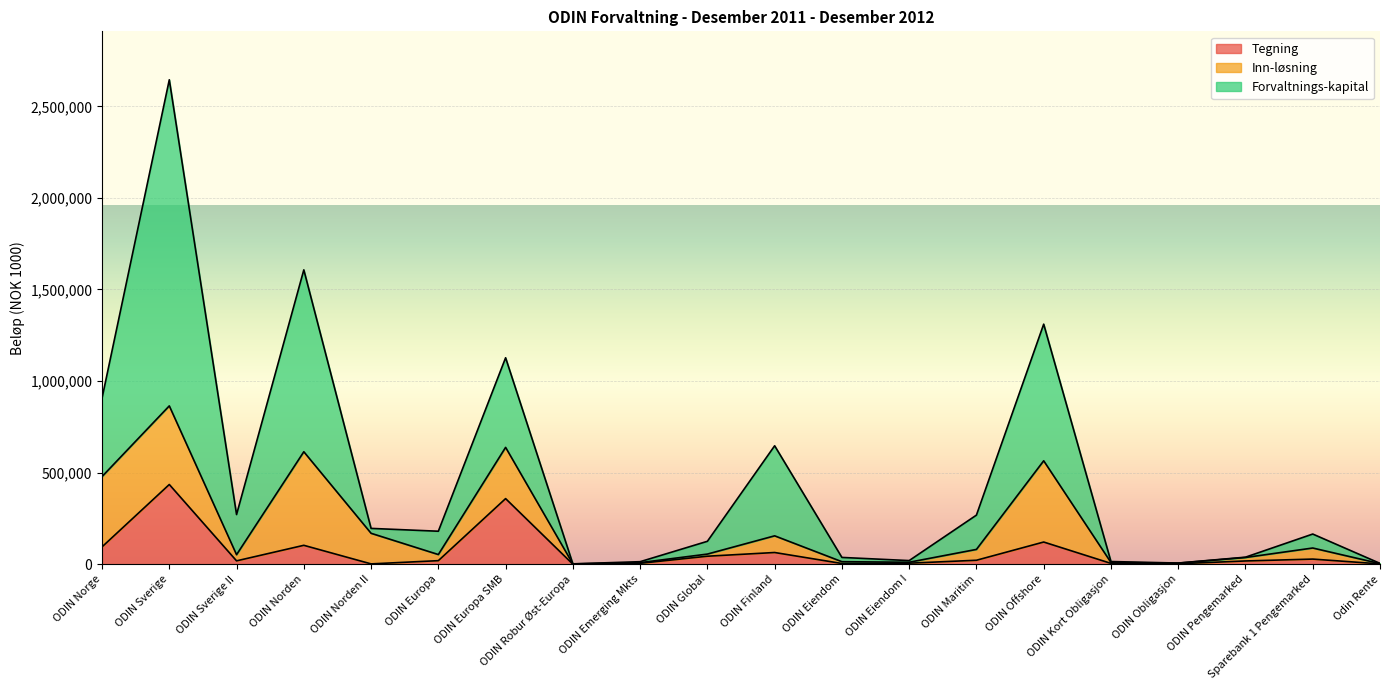

What is the highest value of the Tegning series?

435245